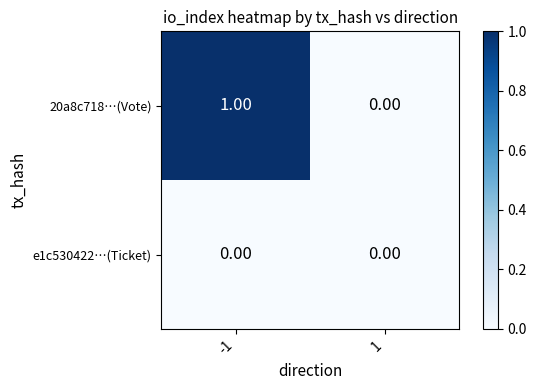

At -1, list the series in order from largest to smallest.

20a8c718…(Vote), e1c530422…(Ticket)